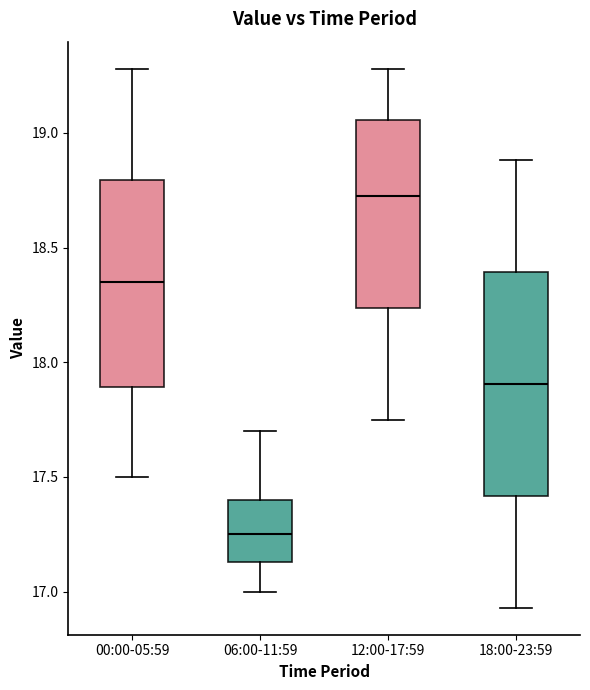

Which box's median line is the lowest?

06:00-11:59